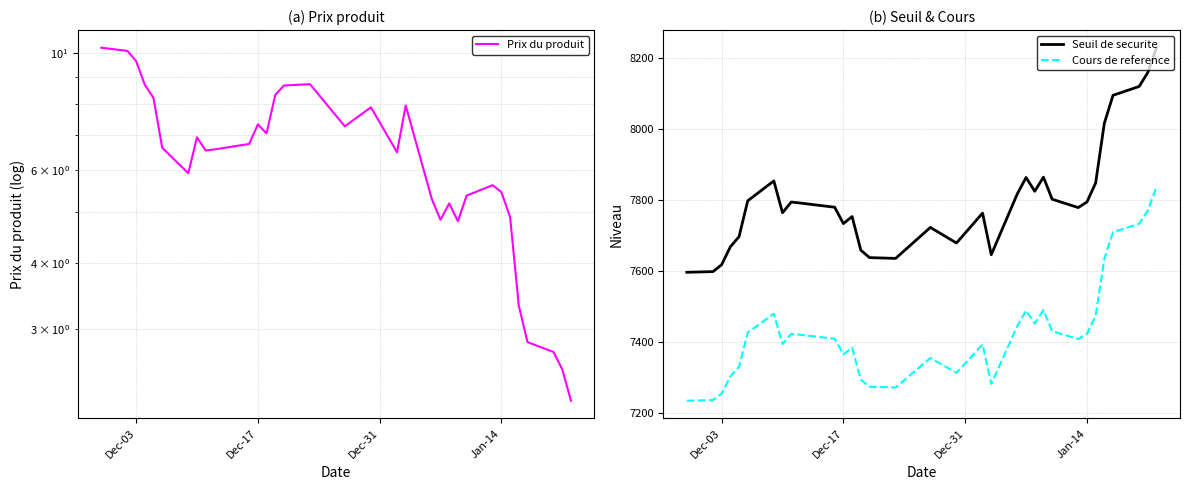

Does the chart have visible grid lines?

Yes